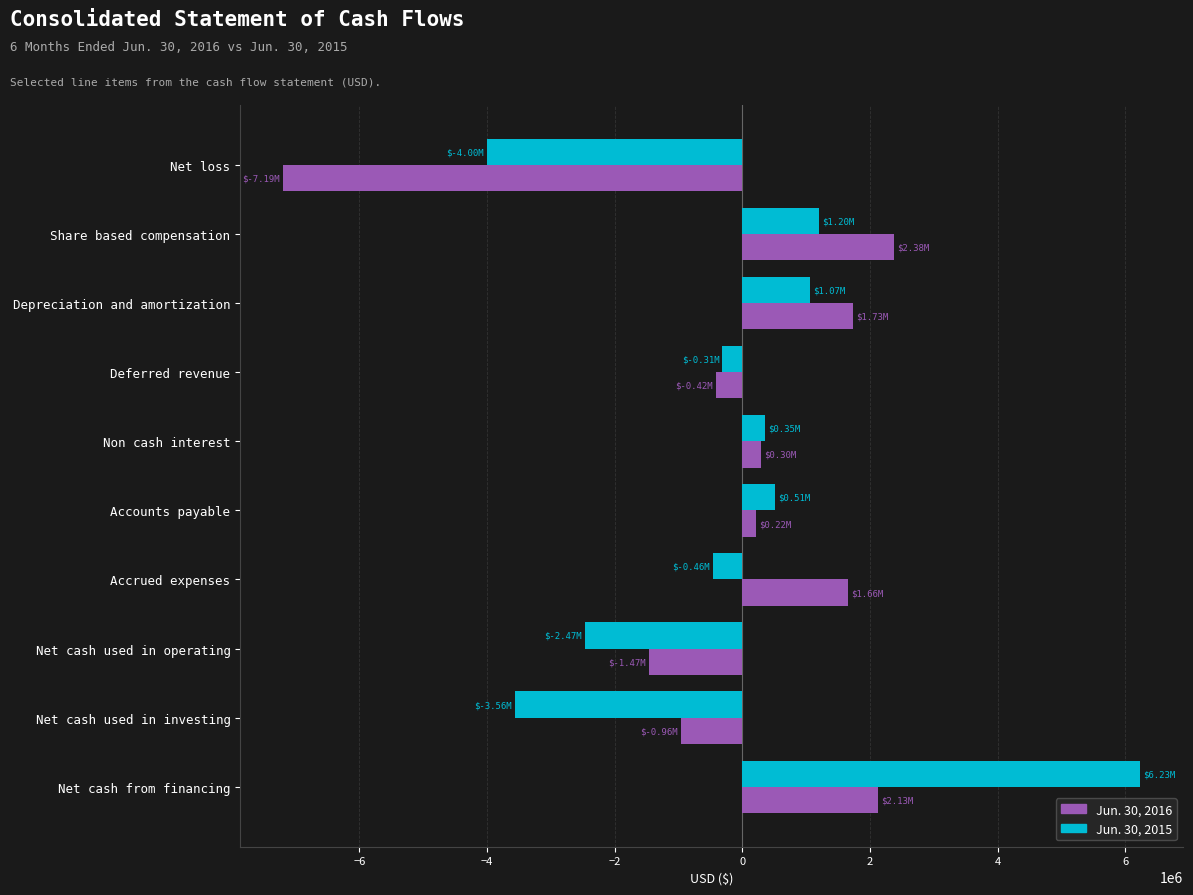

Which category has the highest value across all series?

Net cash from financing